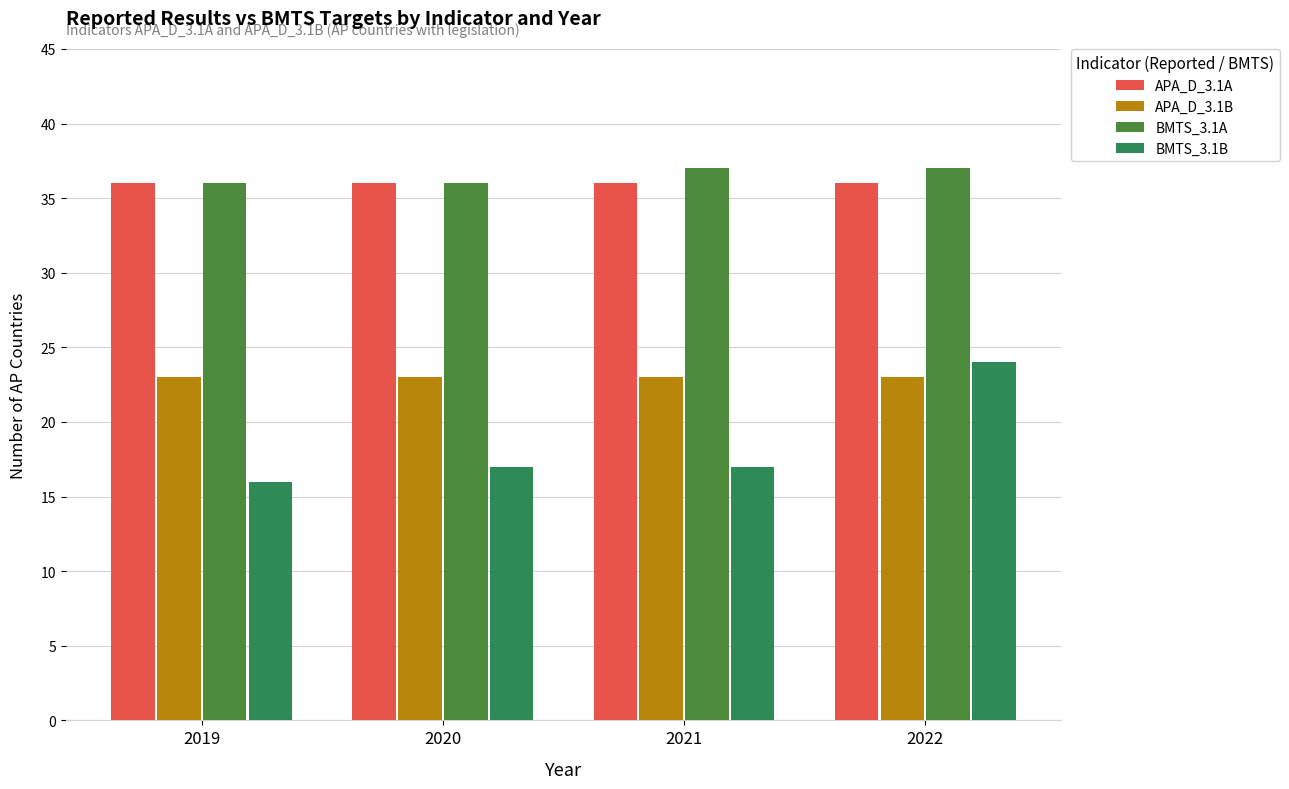

Which category has the lowest value across all series?

2019